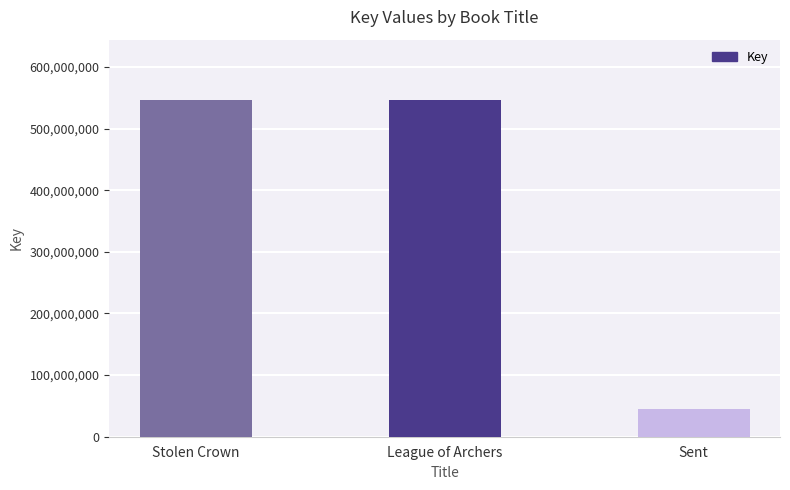

The chart shows a value of 925432709 at Stolen Crown. True or false?

False